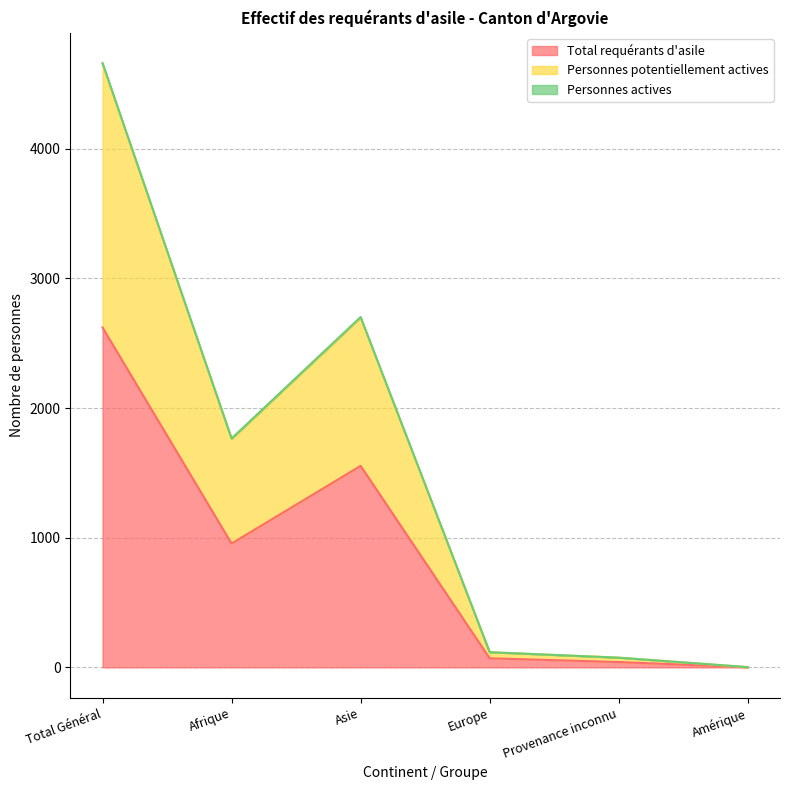

In Personnes potentiellement actives, how many points are higher than both neighbors (excluding endpoints)?

1